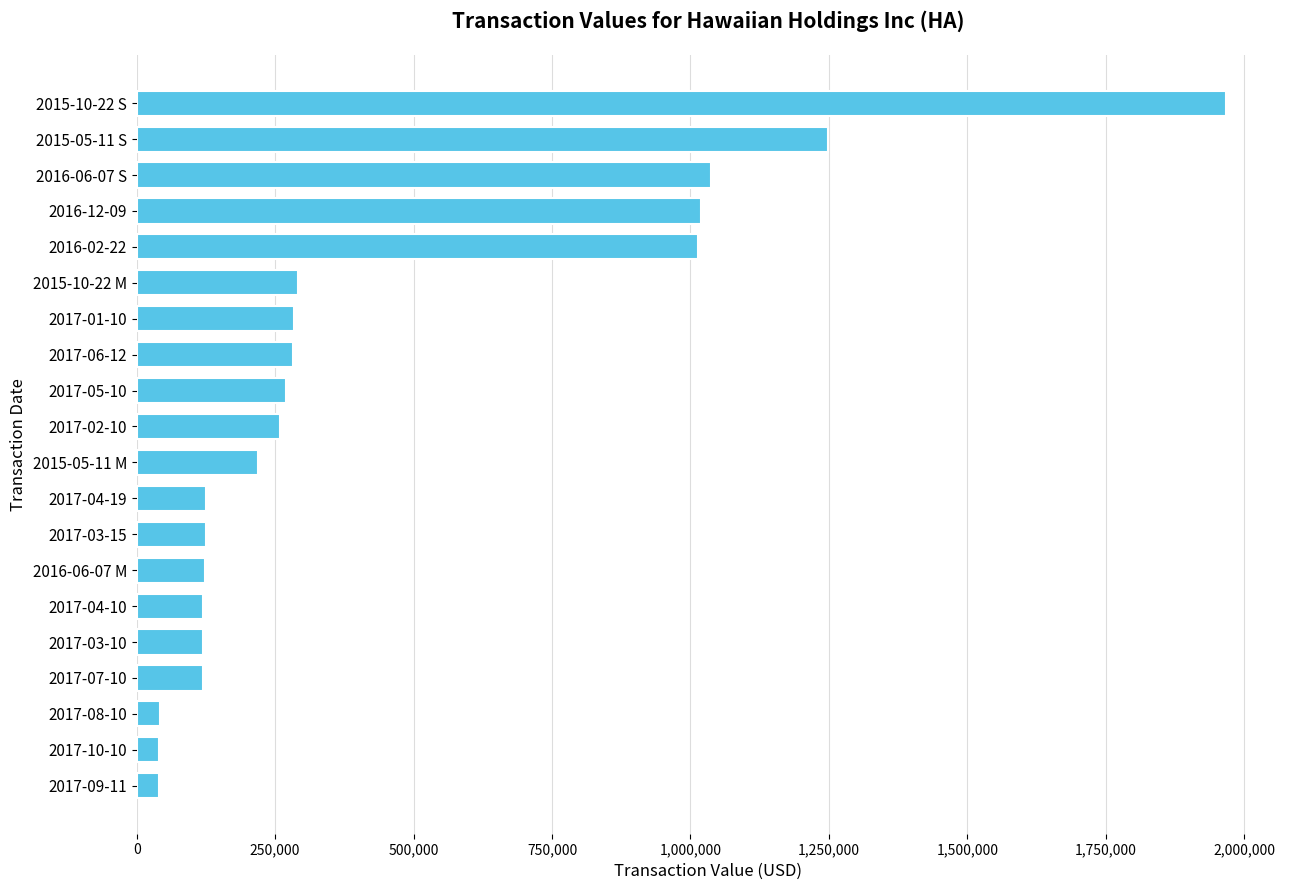

Which category has the highest value across all series?

2015-10-22 S